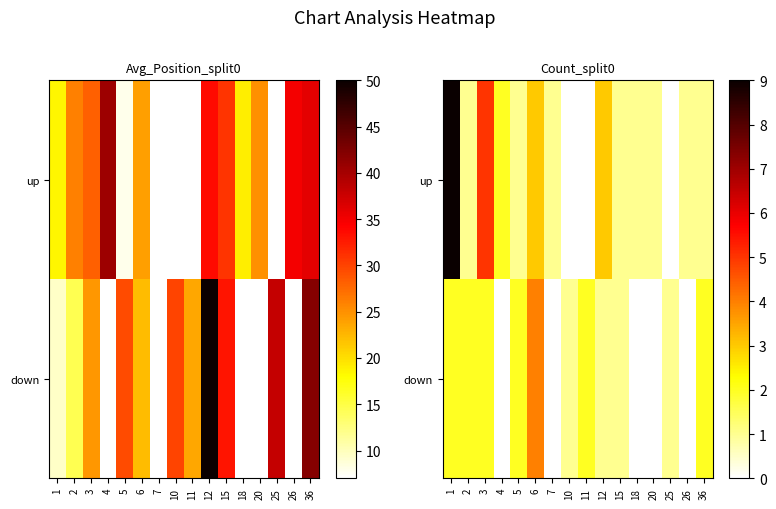

How many values in the row_0 series exceed 1?

5